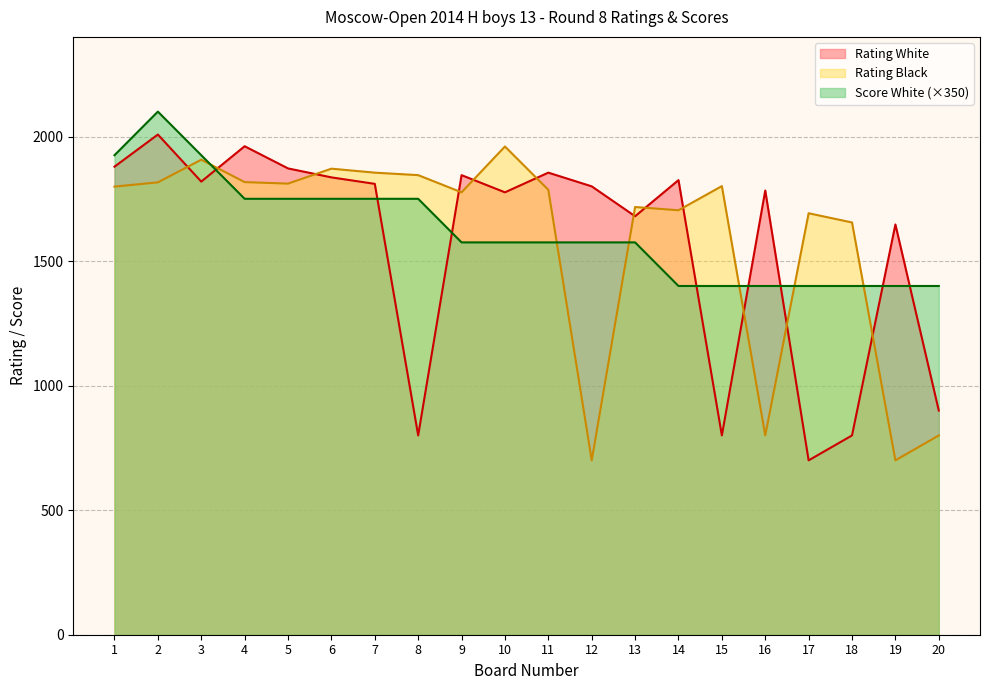

The value of Score White at 9 is 1575. True or false?

True